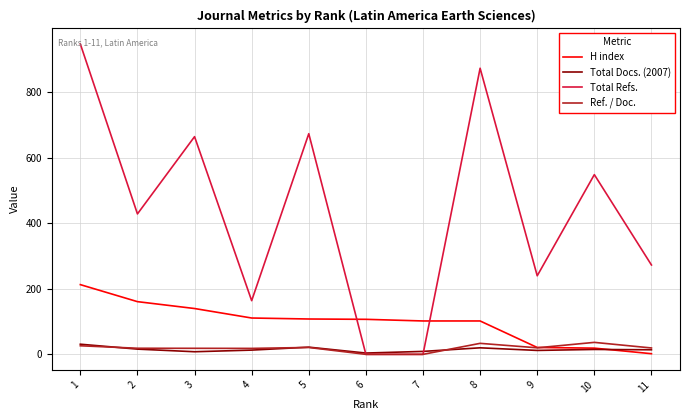

How many lines are shown in the chart?

4